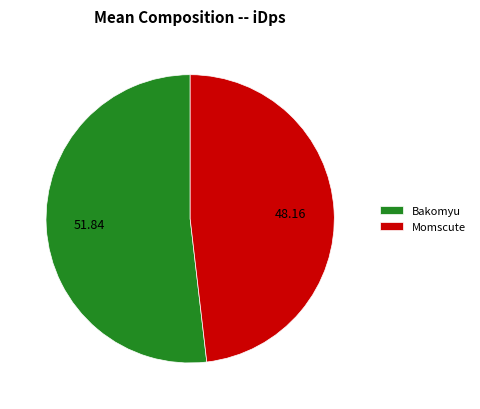

Rank the categories by value from lowest to highest.

Momscute, Bakomyu